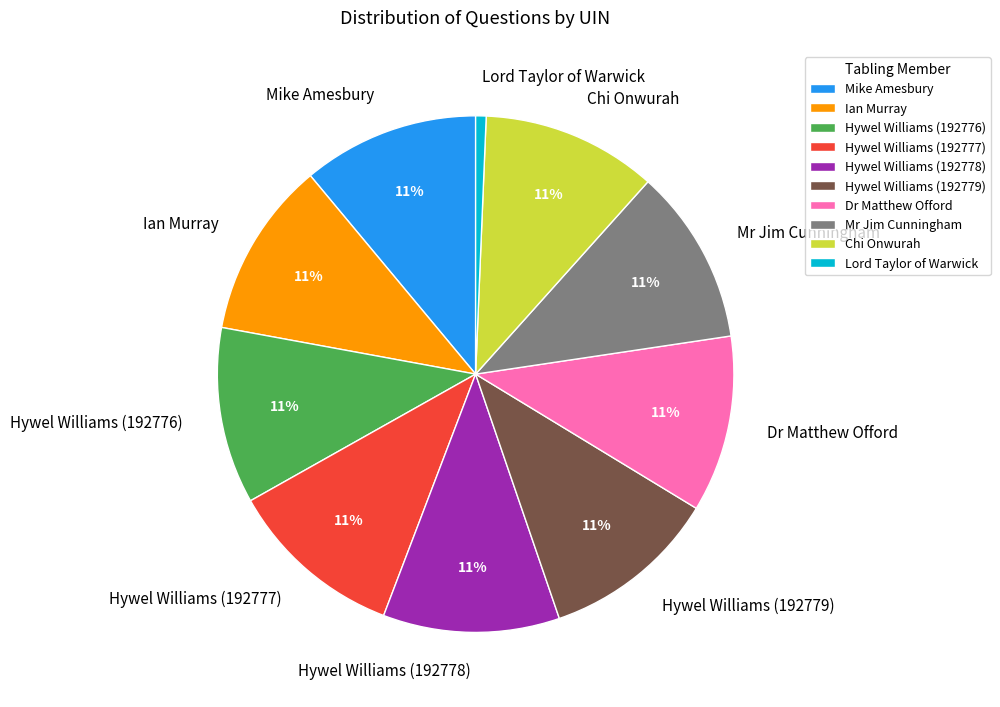

What is the ratio of the value at Hywel Williams (192777) to the value at Hywel Williams (192778)?

1.0